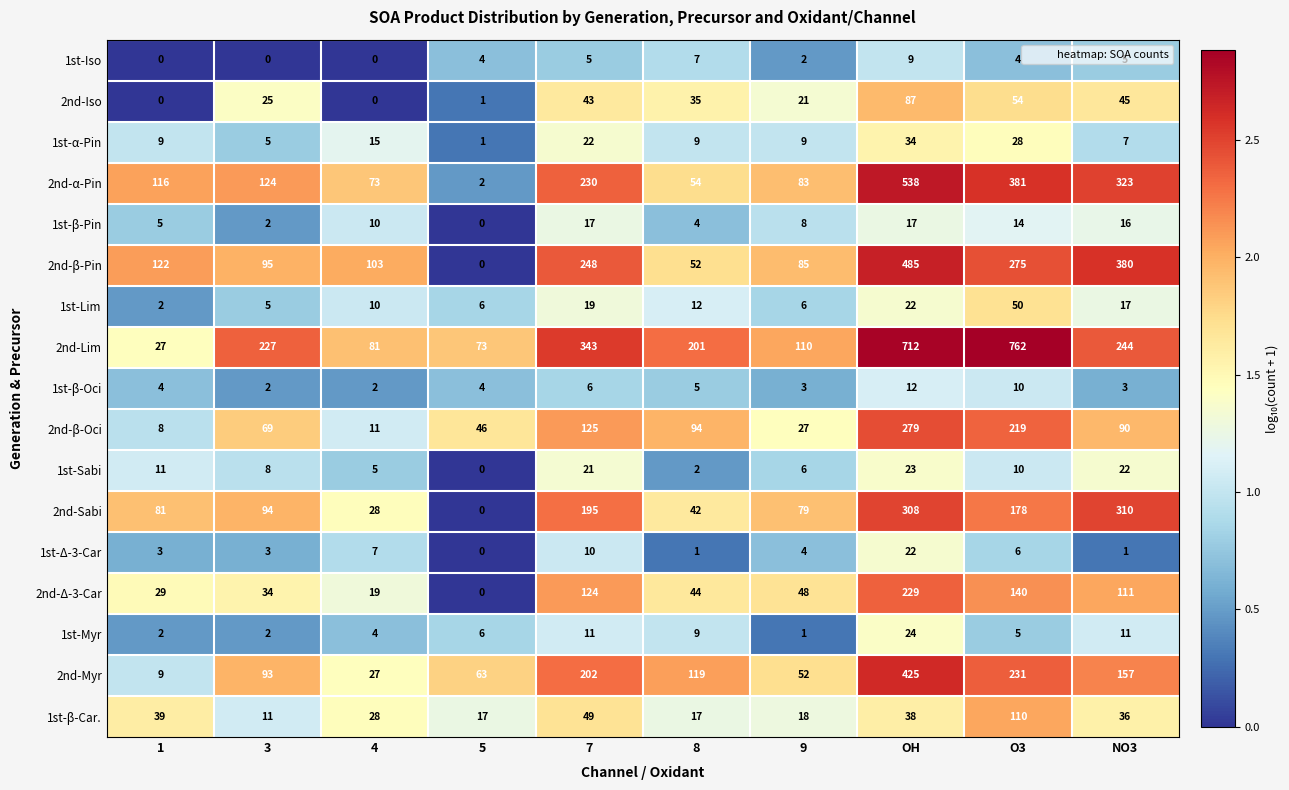

The value of 1st-α-Pin at 8 is 9. True or false?

True